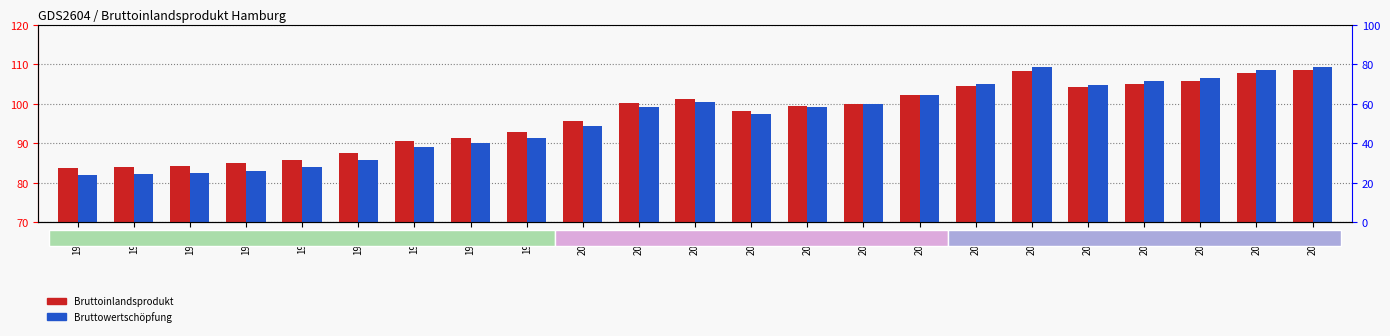

How many categories are shown in the chart?

23